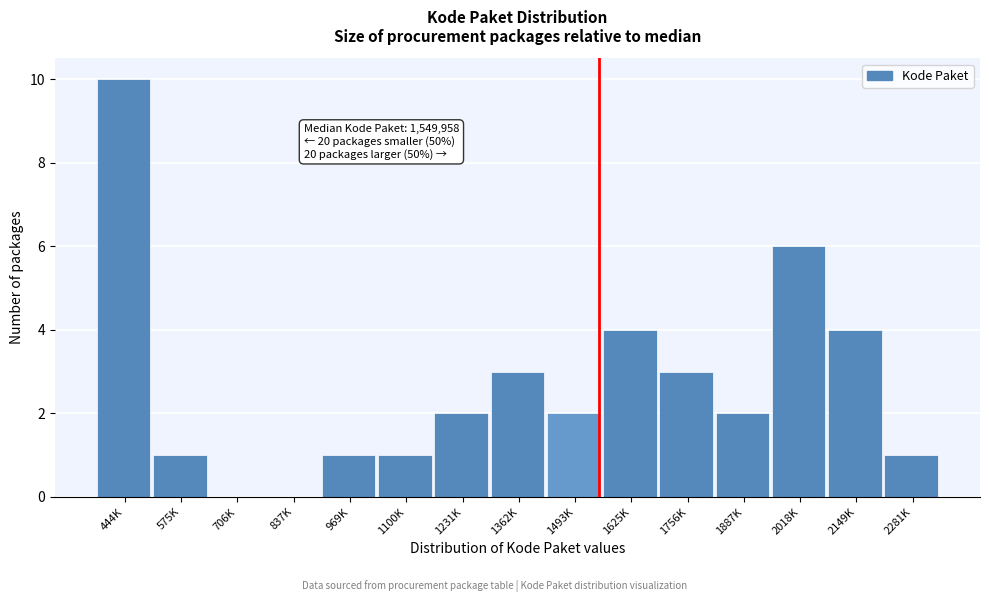

Reading left to right, what are all the values shown in this chart?

444K=10	575K=1	706K=0	837K=0	969K=1	1100K=1	1231K=2	1362K=3	1493K=2	1625K=4	1756K=3	1887K=2	2018K=6	2149K=4	2281K=1